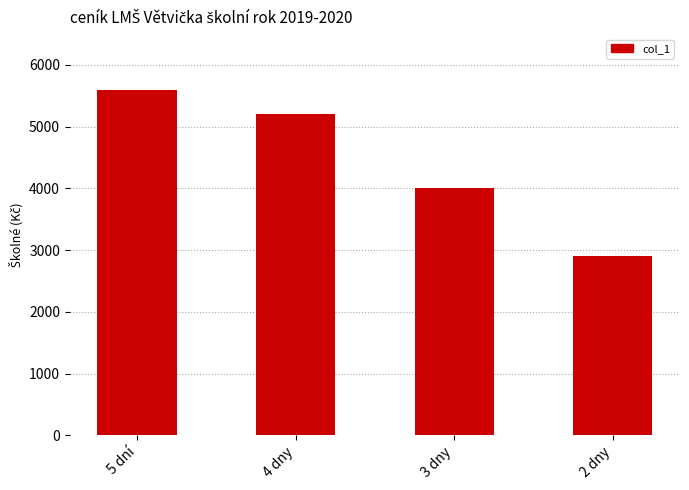

What is the value of the 1st bar from the left?

5600